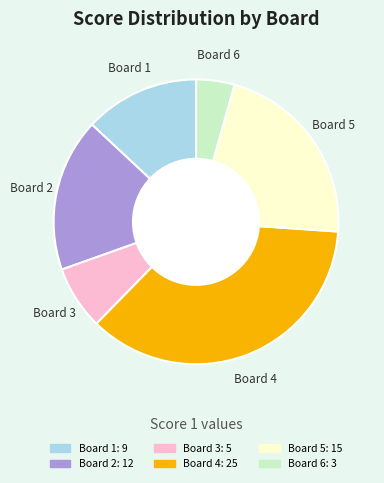

Combined, do Board 3 and Board 6 account for over 50%?

No